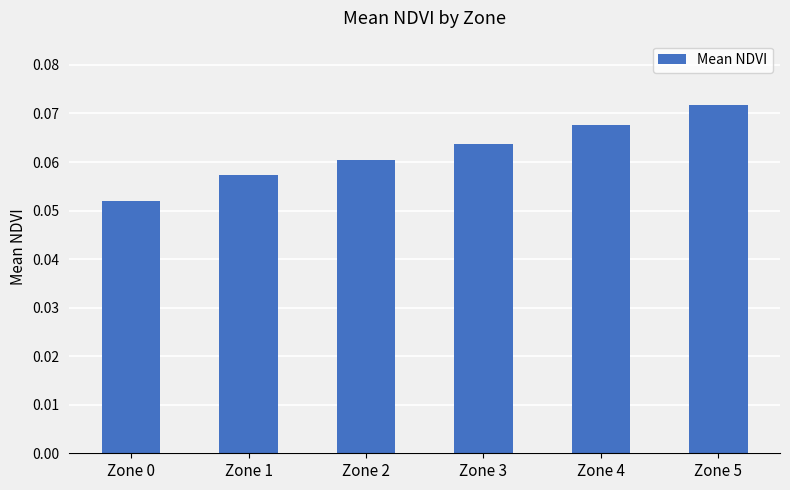

How many bars are there in total?

6